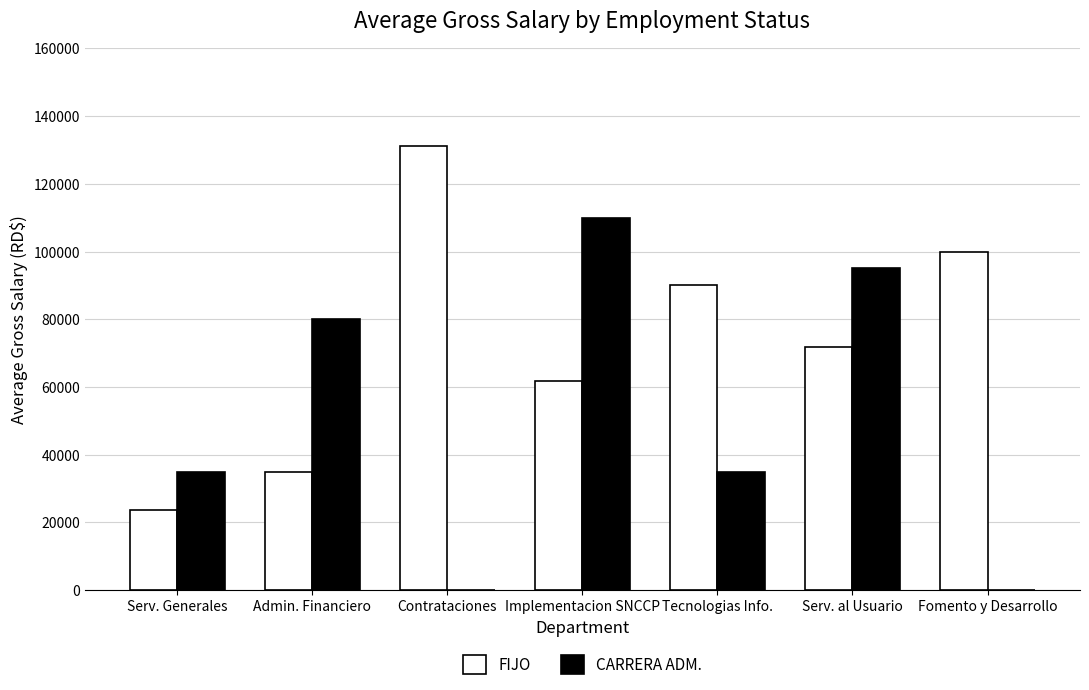

What value does the FIJO series have at Admin. Financiero?

35000.0